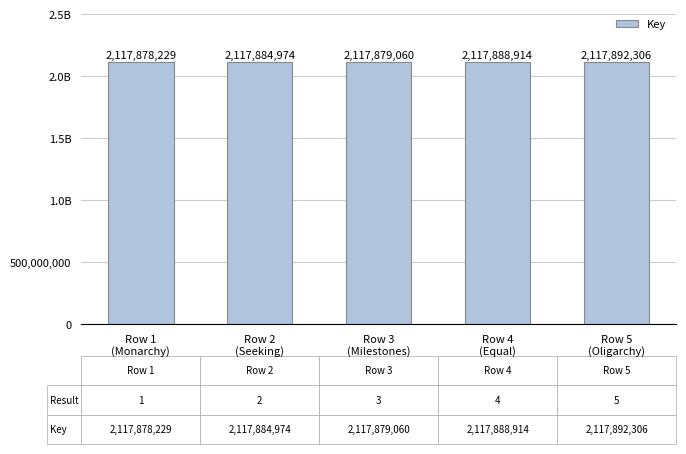

What is the difference between the values at Row 2
(Seeking) and Row 1
(Monarchy)?

6745